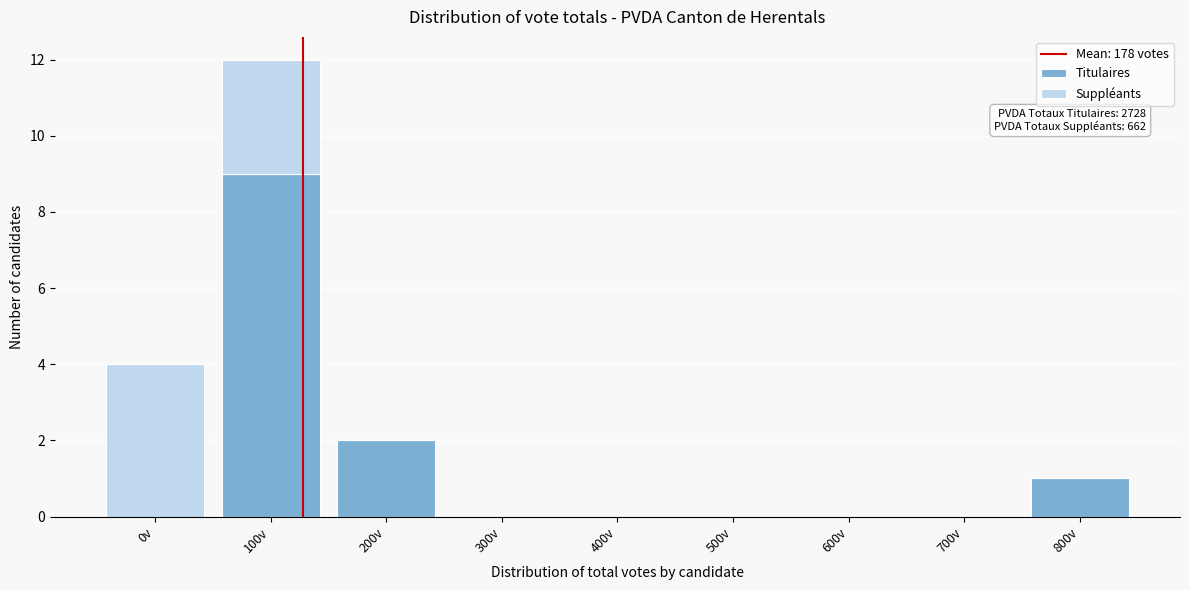

Reading left to right, what are the values for Titulaires?

0v=0	100v=9	200v=2	300v=0	400v=0	500v=0	600v=0	700v=0	800v=1